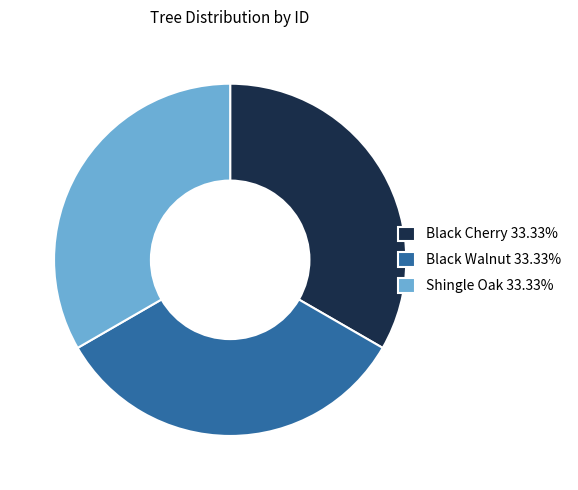

Do Shingle Oak 33.33% and Black Walnut 33.33% together represent more than half of the pie?

Yes